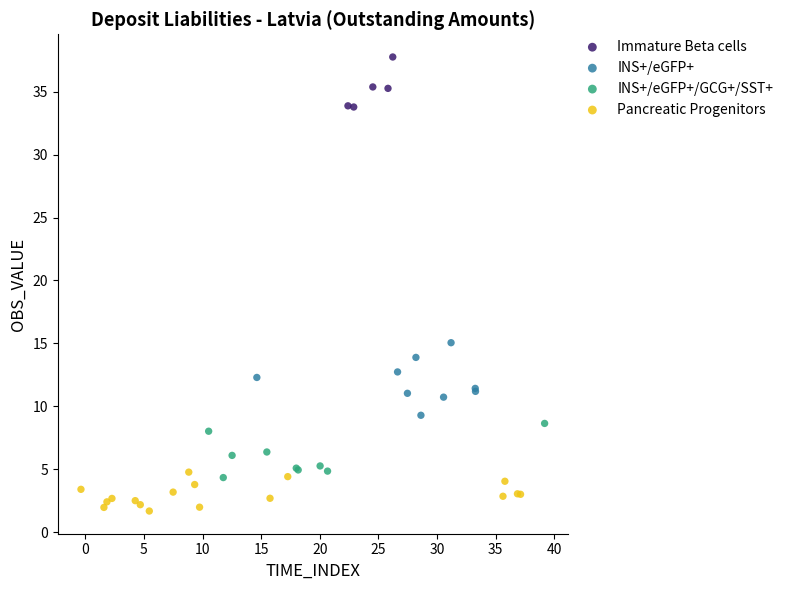

Which series contains the lowest Y value?

Pancreatic Progenitors